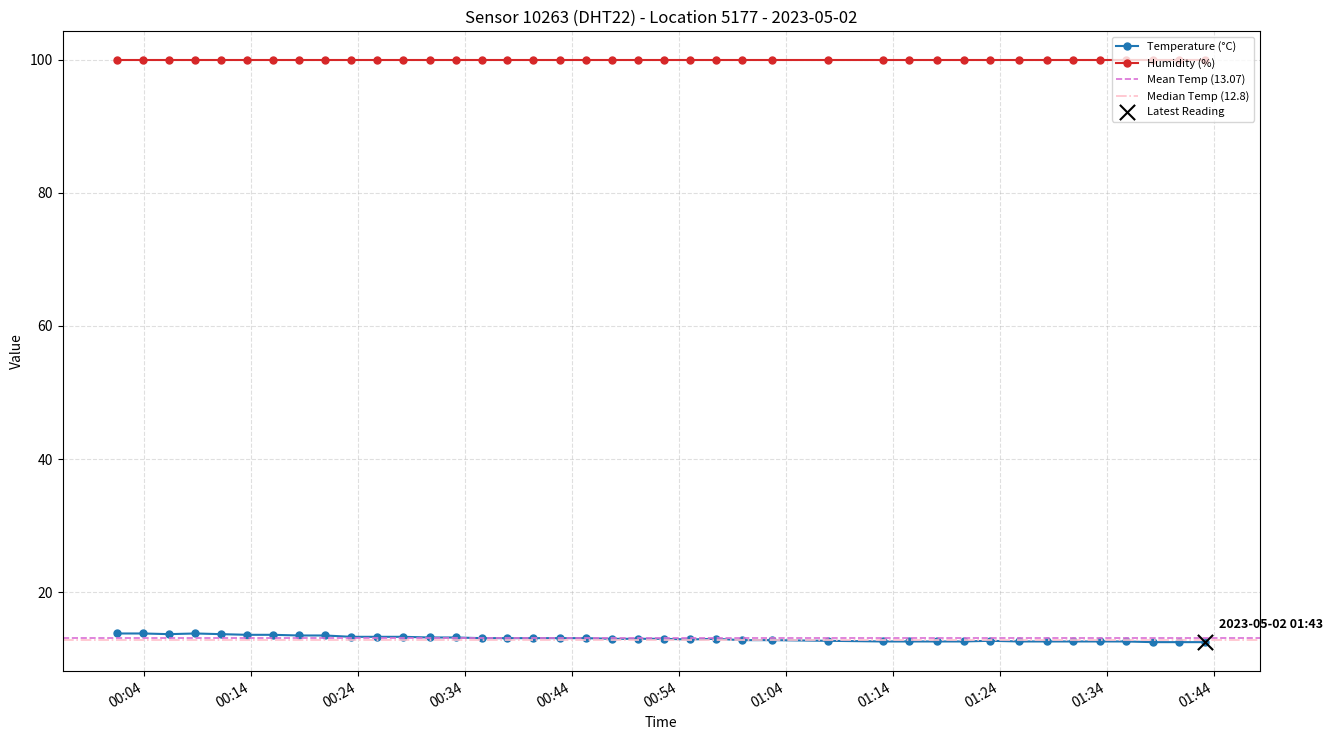

What is the change in value from 2023-05-02T00:55:00 to 2023-05-02T01:33:19?

-0.3